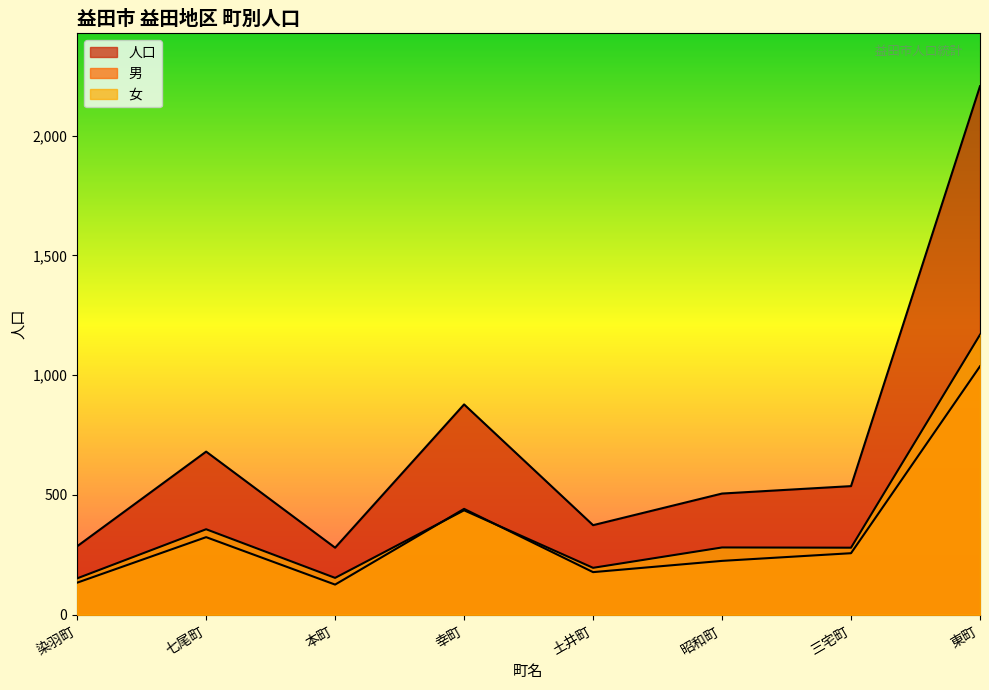

What is the sum of the 女 values at 七尾町 and 幸町?

793